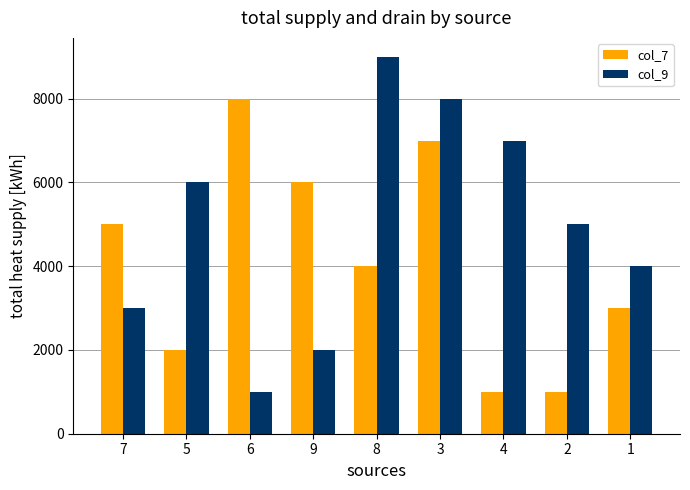

Reading right to left, transcribe all the data shown in this chart.

col_7: 3000	1000	1000	7000	4000	6000	8000	2000	5000
col_9: 4000	5000	7000	8000	9000	2000	1000	6000	3000